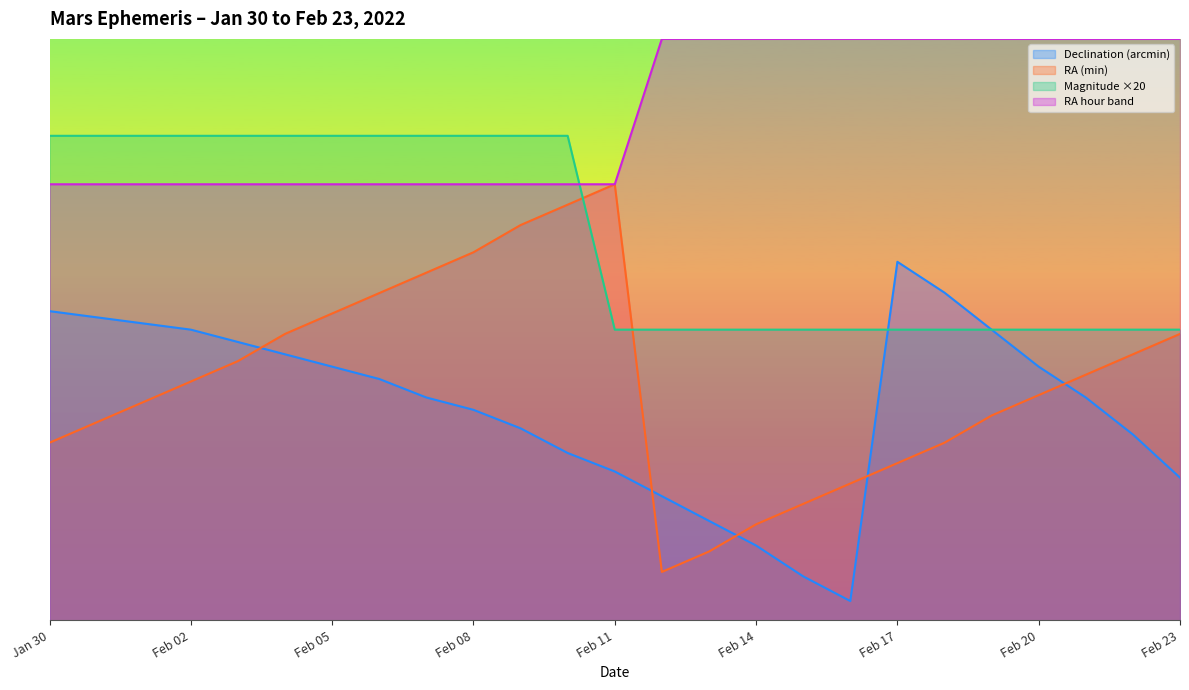

At which category does the chart reach its peak across all series?

Feb 12